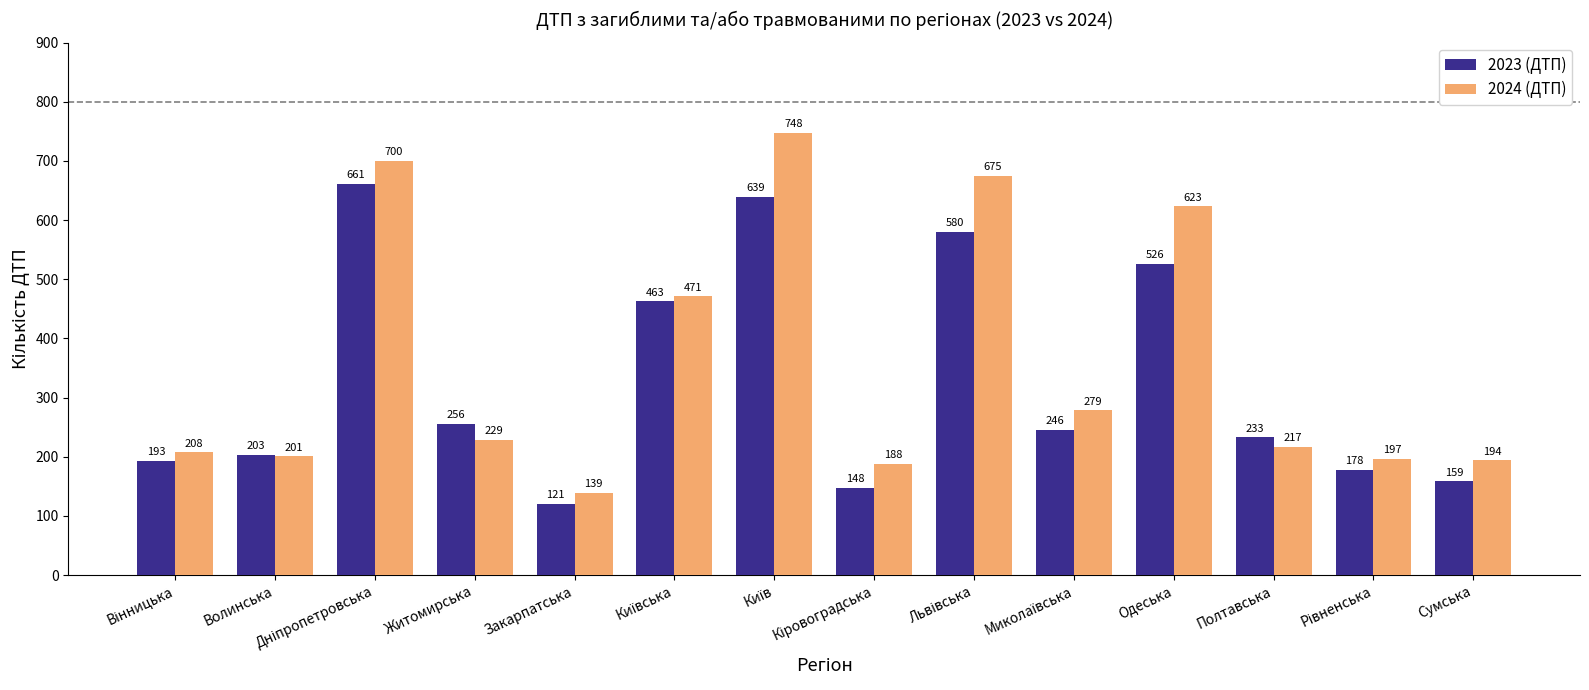

What is the difference between the maximum and minimum values in the 2023 (ДТП) series?

540